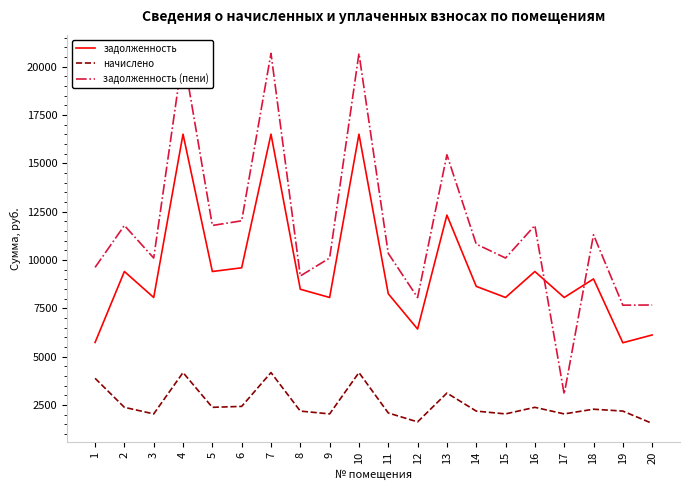

Where does the начислено series first go above 2284?

1